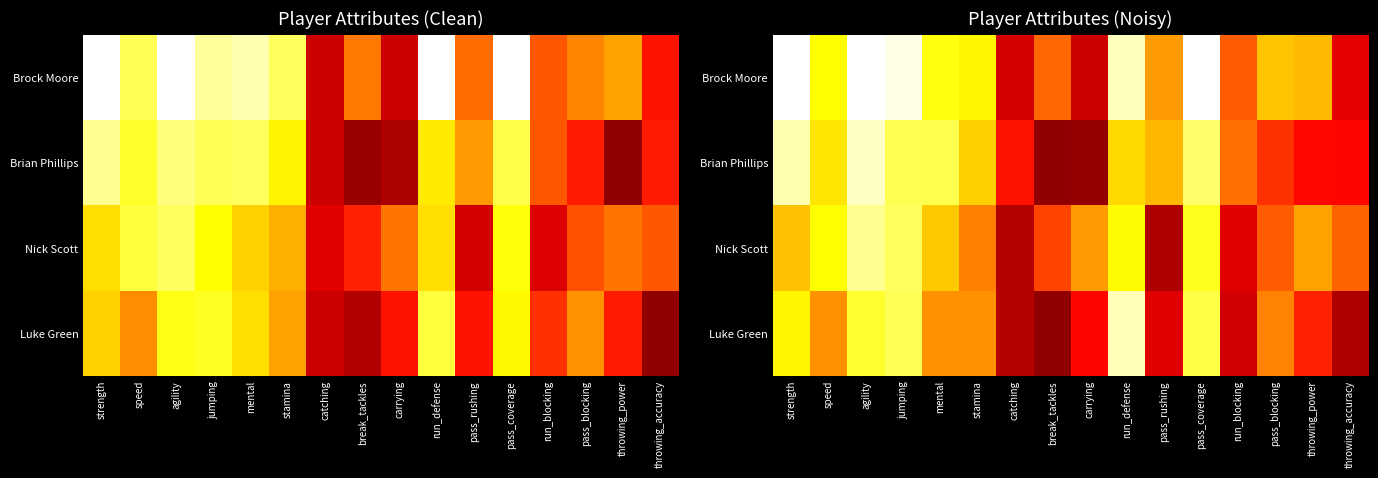

What is the difference between the Brian Phillips values at run_defense and pass_coverage?

15.7